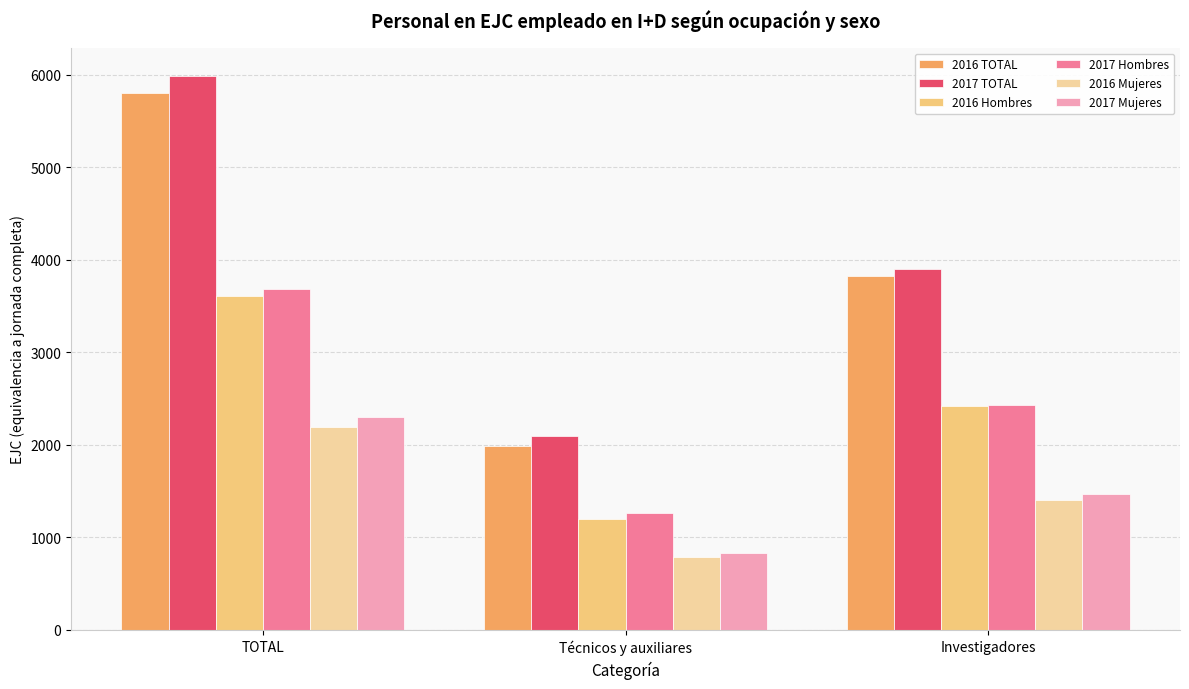

Reading left to right, list all the values displayed in this chart.

2016 TOTAL: 5808.3	1985.7	3822.7
2017 TOTAL: 5993.3	2094.6	3898.7
2016 Hombres: 3613.7	1193.6	2420.1
2017 Hombres: 3689.0	1261.2	2427.8
2016 Mujeres: 2194.7	792.1	1402.6
2017 Mujeres: 2304.2	833.3	1470.9